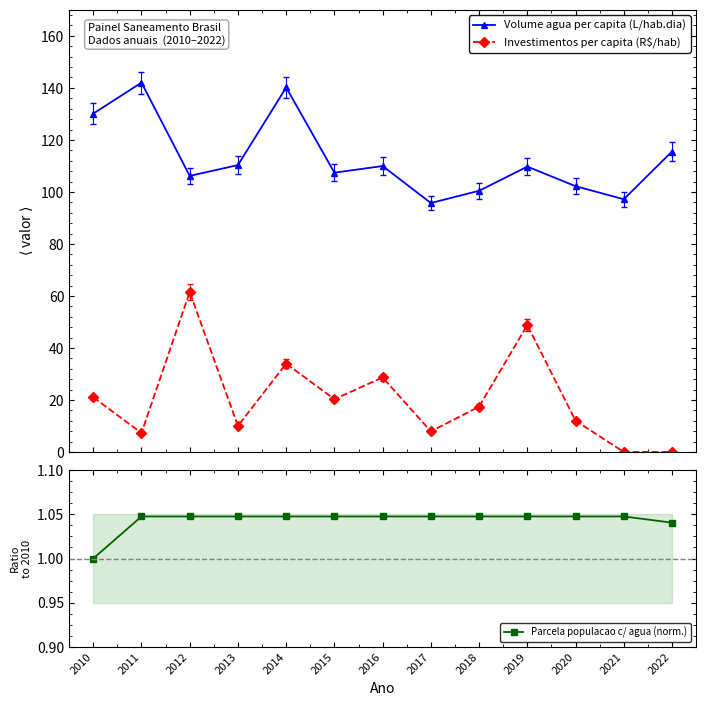

Count the number of categories in the chart.

13